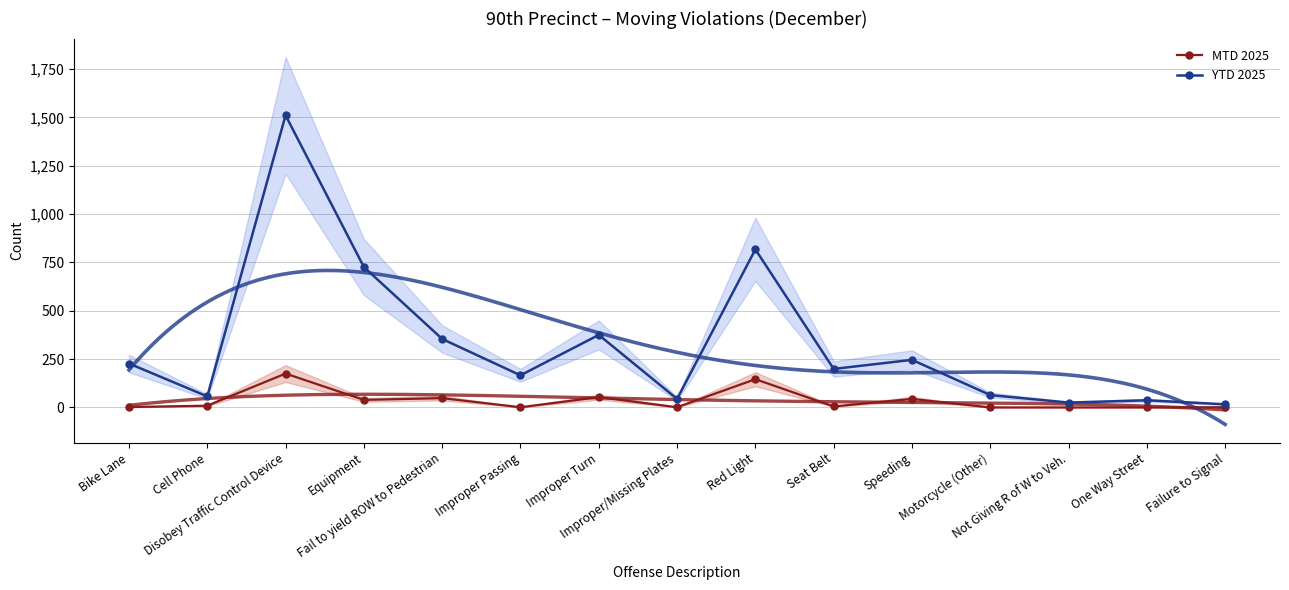

What position from the left is Speeding?

11